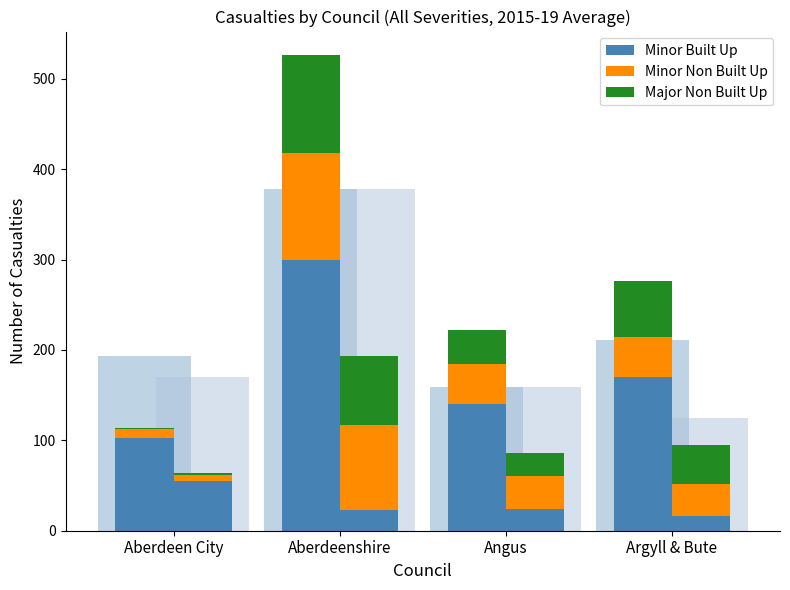

What is the minimum value shown in the chart?

2